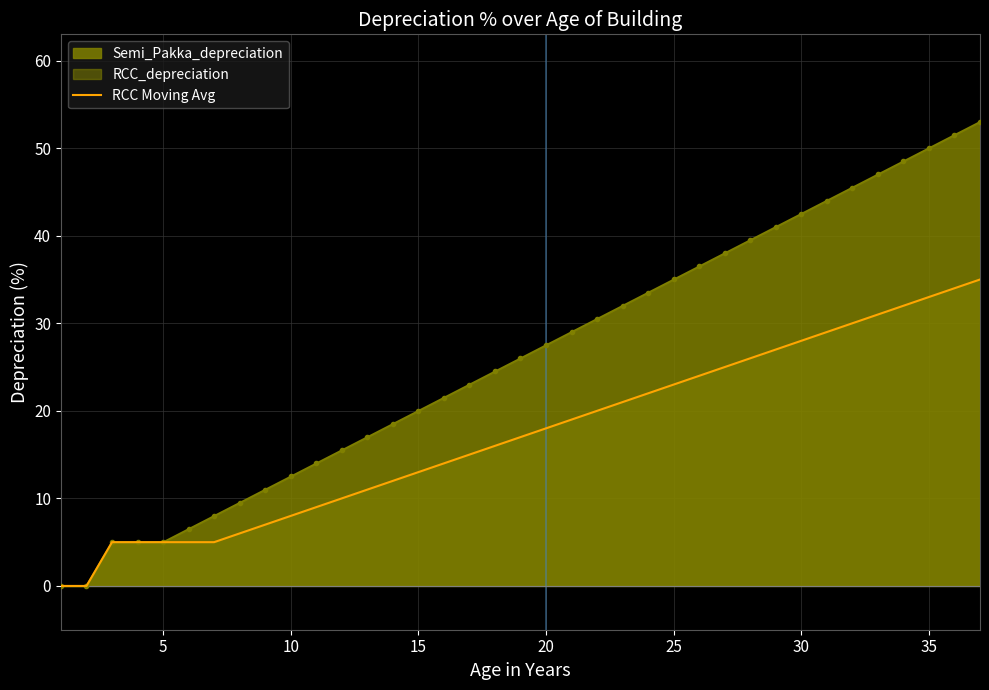

Reading left to right, list all the values displayed in this chart.

0	0	5	5	5	5	5	6	7	8	9	10	11	12	13	14	15	16	17	18	19	20	21	22	23	24	25	26	27	28	29	30	31	32	33	34	35